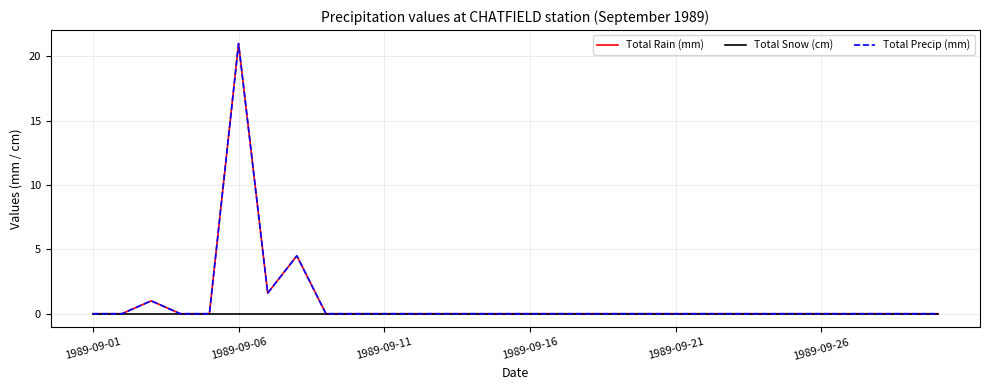

Does the chart have visible grid lines?

Yes